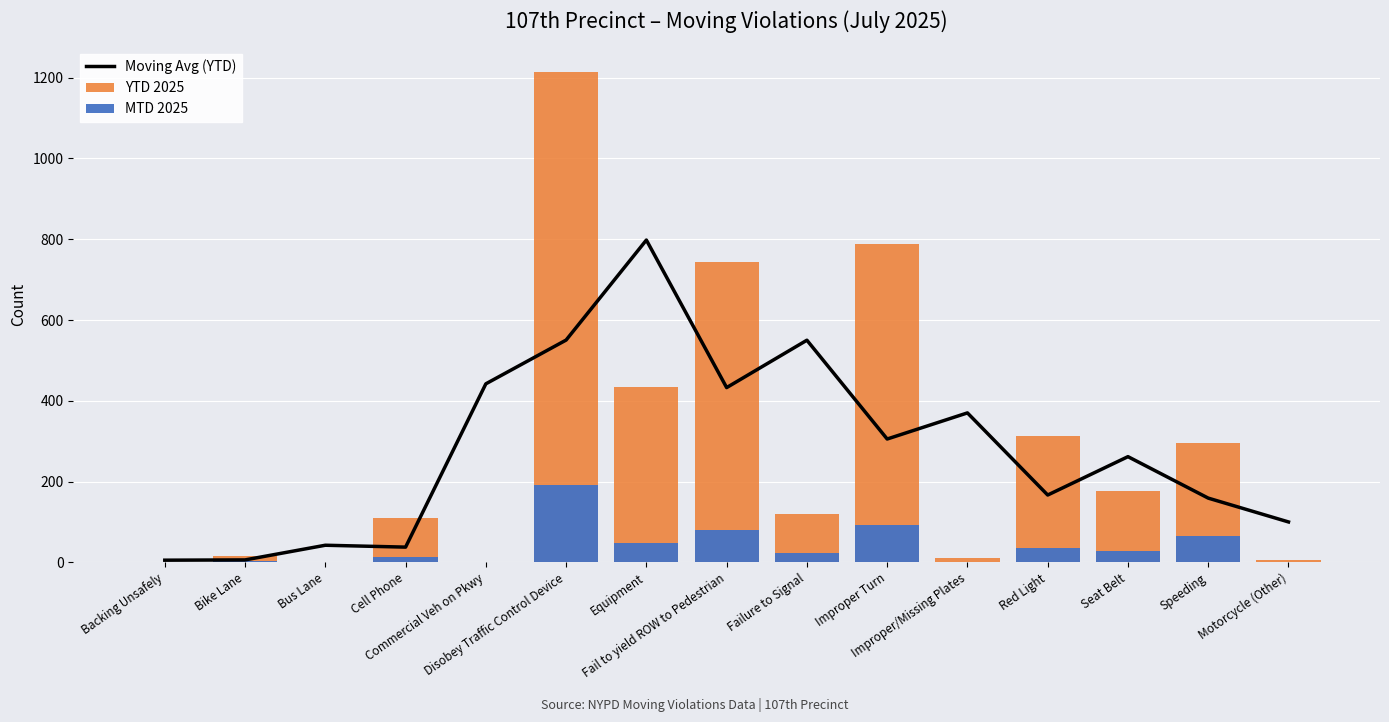

The value of MTD 2025 at Motorcycle (Other) is 0.0. True or false?

True